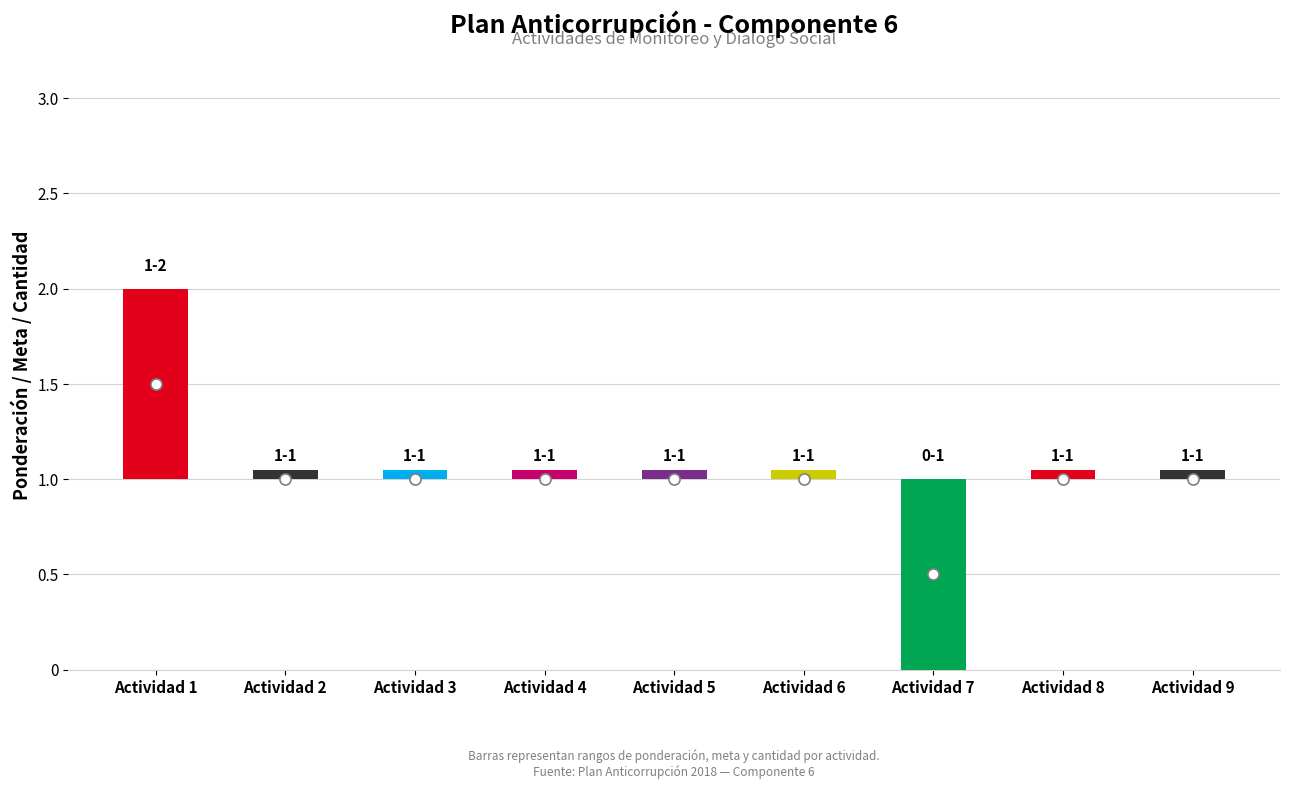

Are the bars horizontal?

No